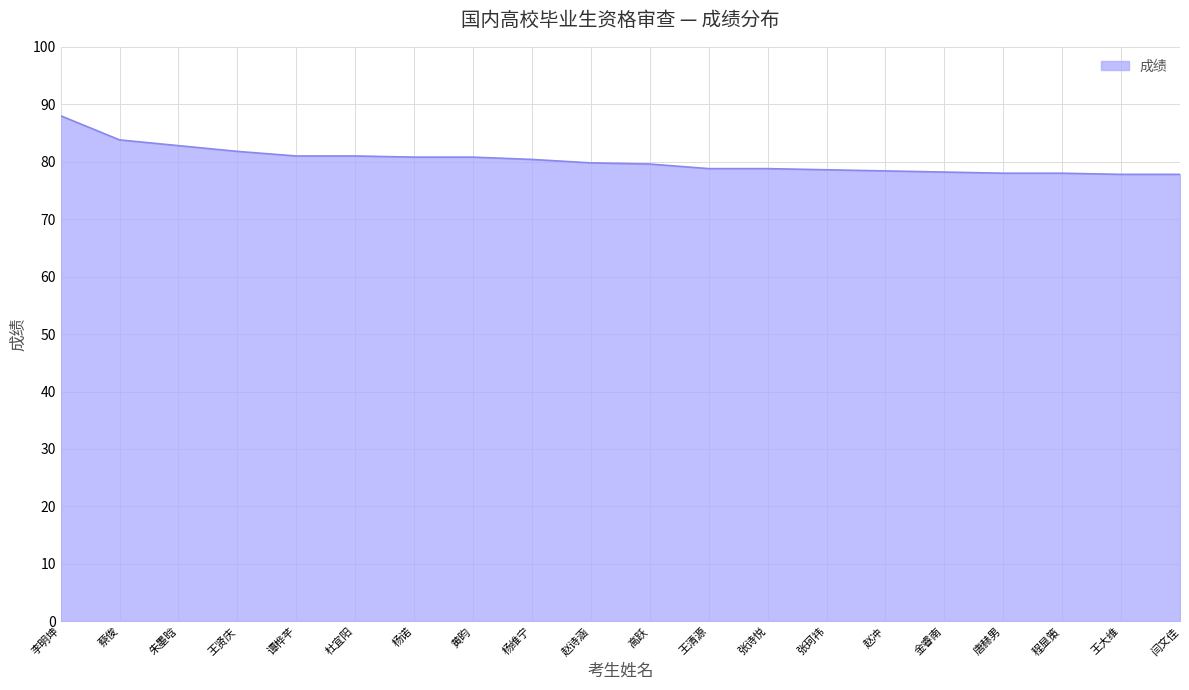

Which label corresponds to the largest value in the chart?

李明坤